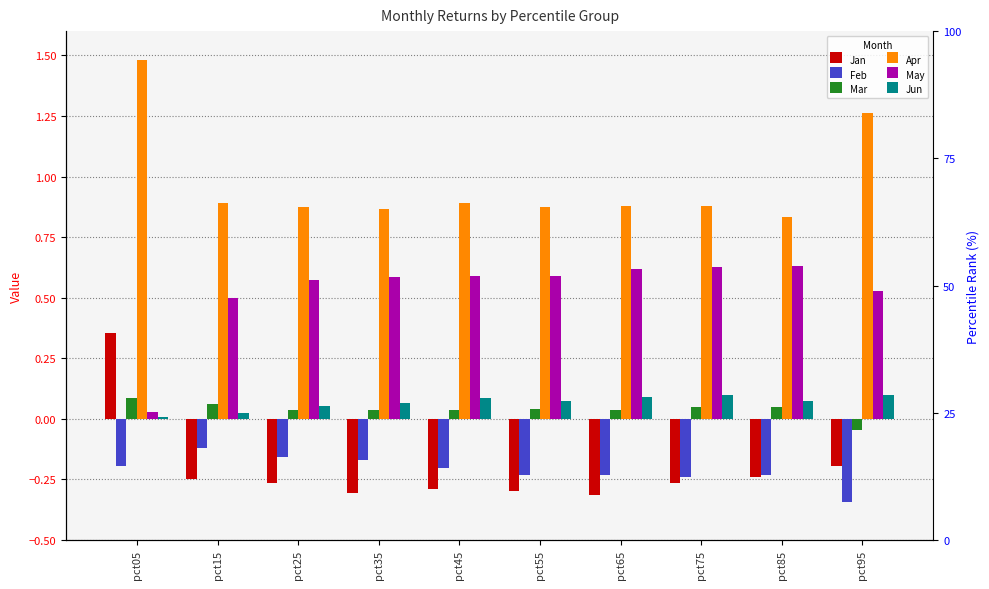

Read the Jan value at pct15.

-0.2